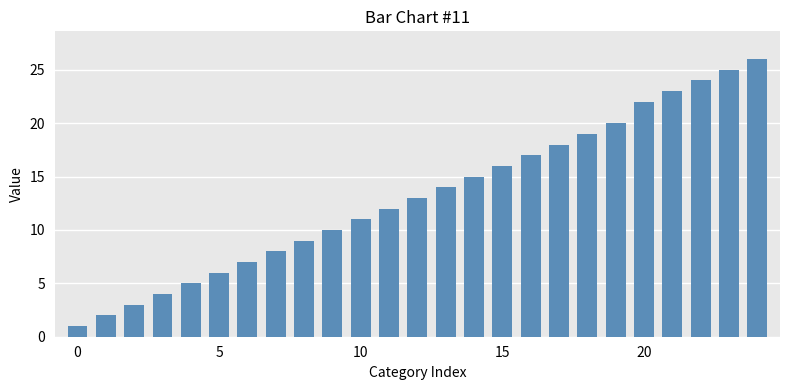

How many values are below 13?

12